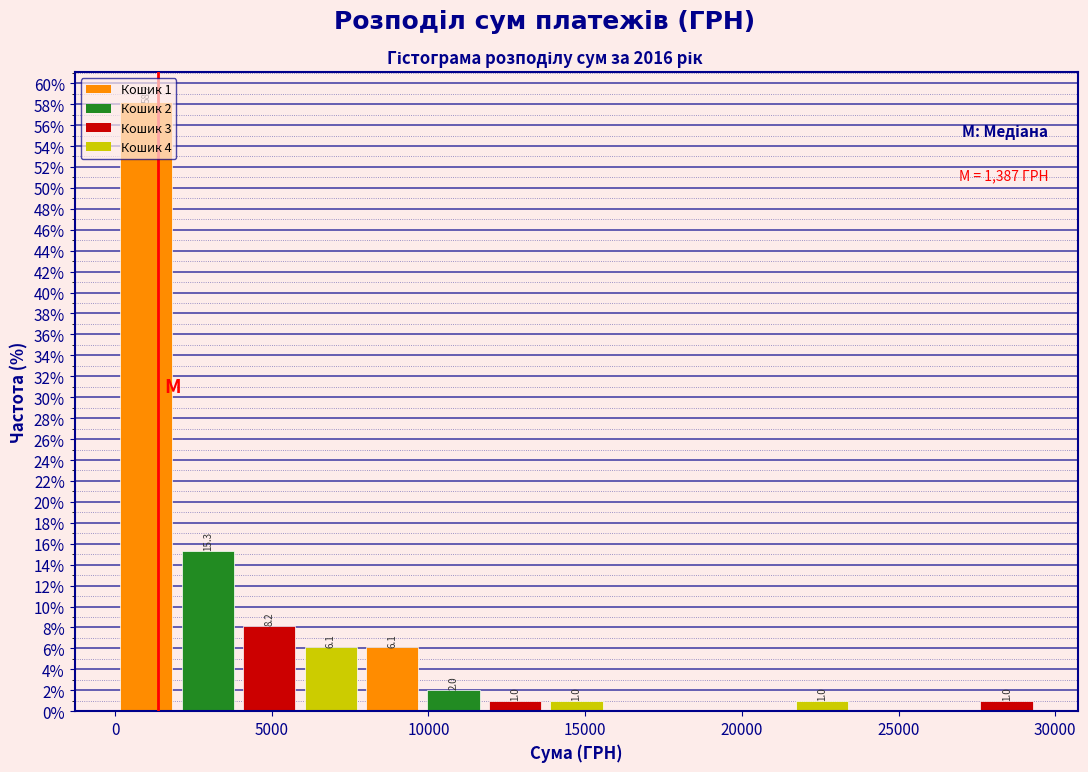

Around what value on the x-axis is the tallest bar? Give the approximate position of its centre, as read against the axis.

1000